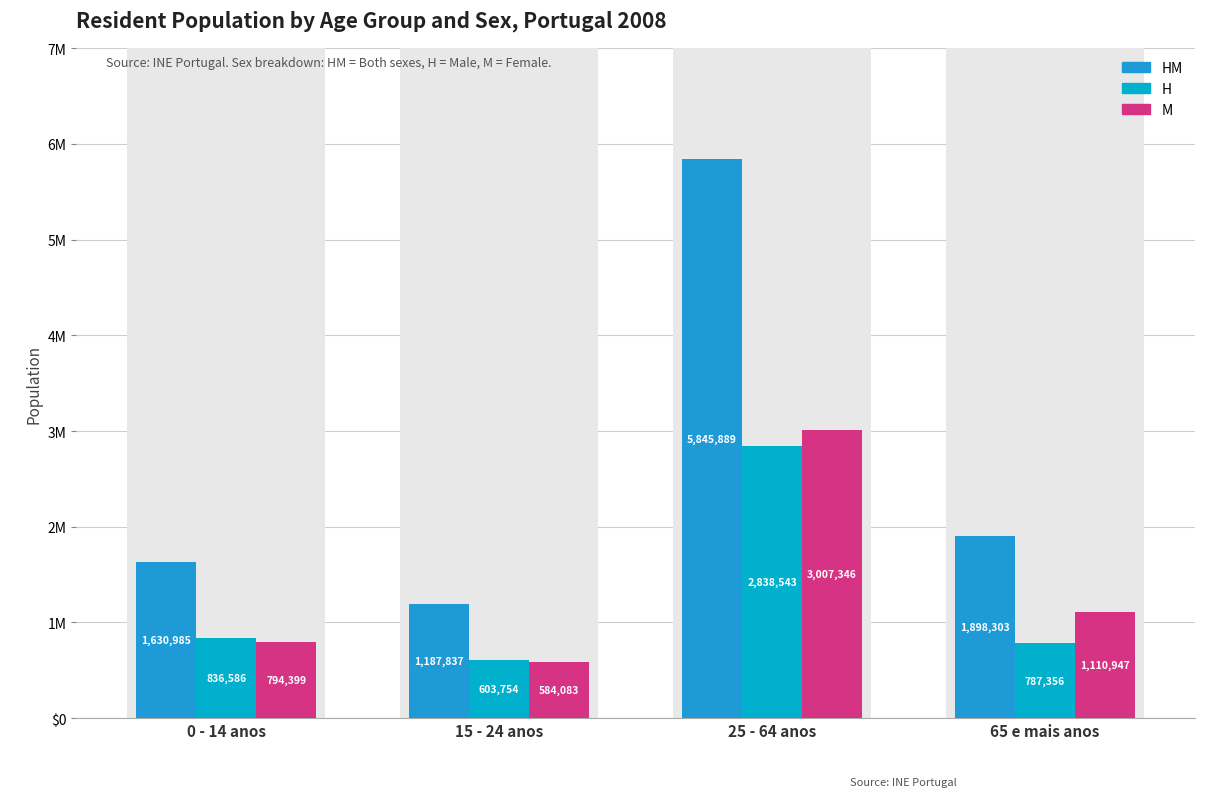

What is the minimum value for HM?

1187837